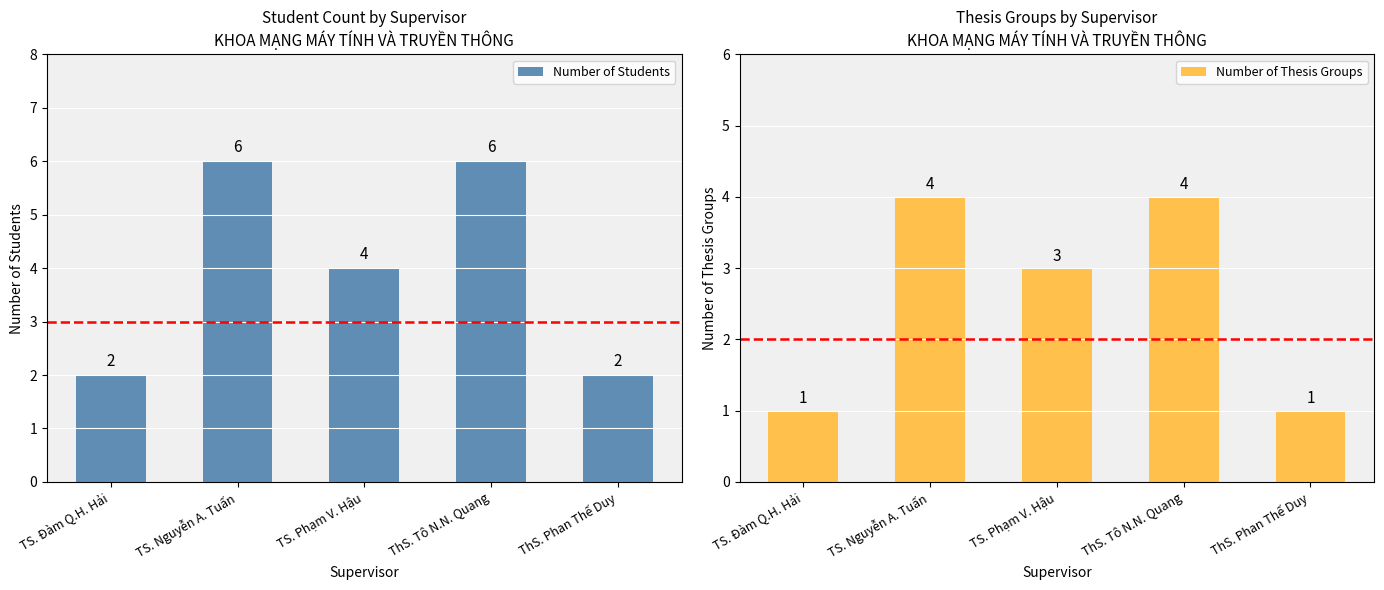

What is the difference between the maximum and minimum values in the Number of Students series?

4